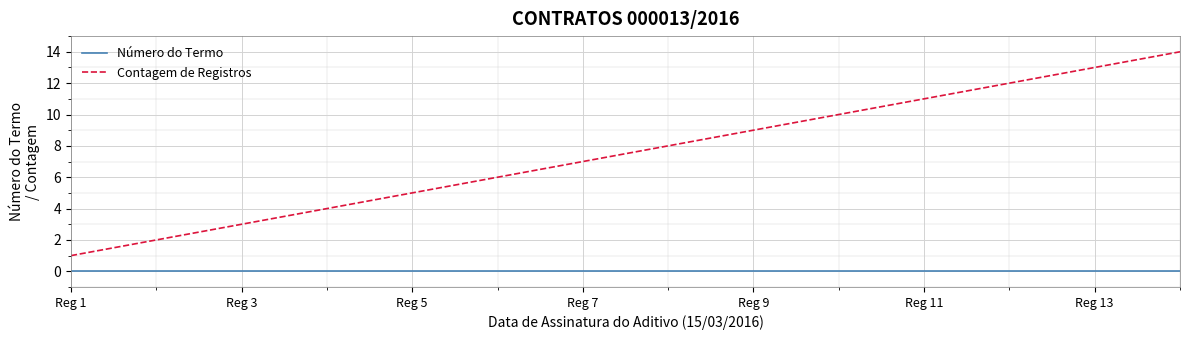

Which series has the largest range (max minus min)?

Contagem de Registros